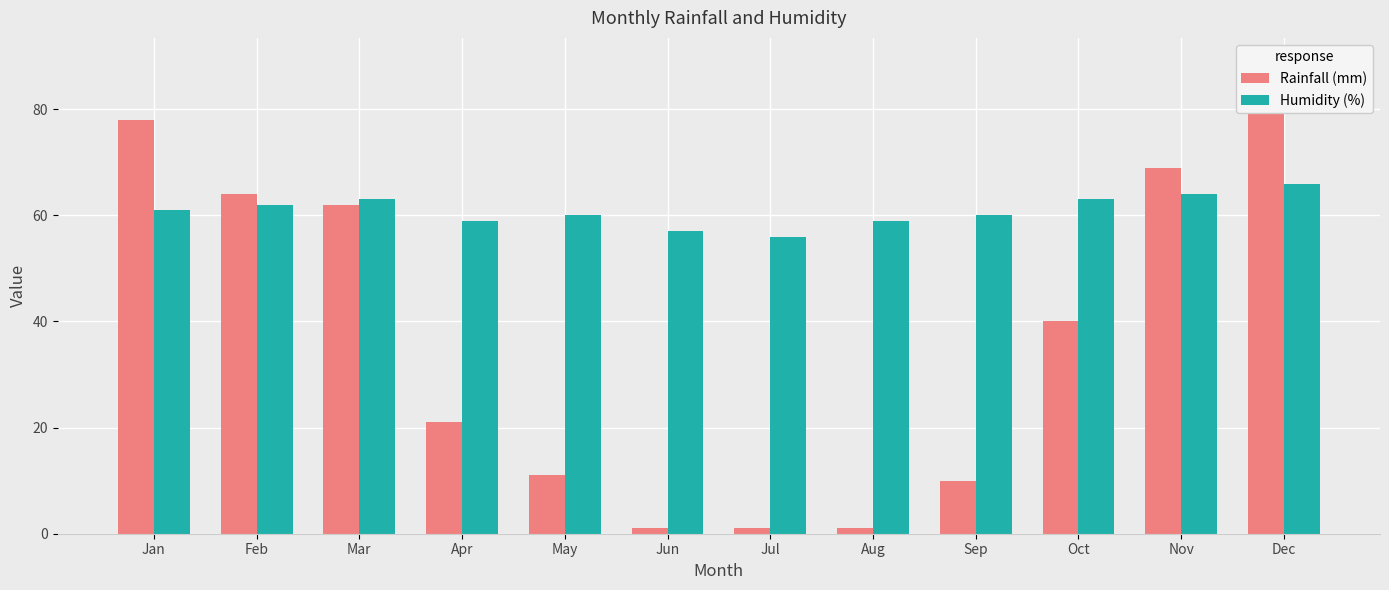

Is it true that Rainfall (mm) equals 62 at Mar?

True